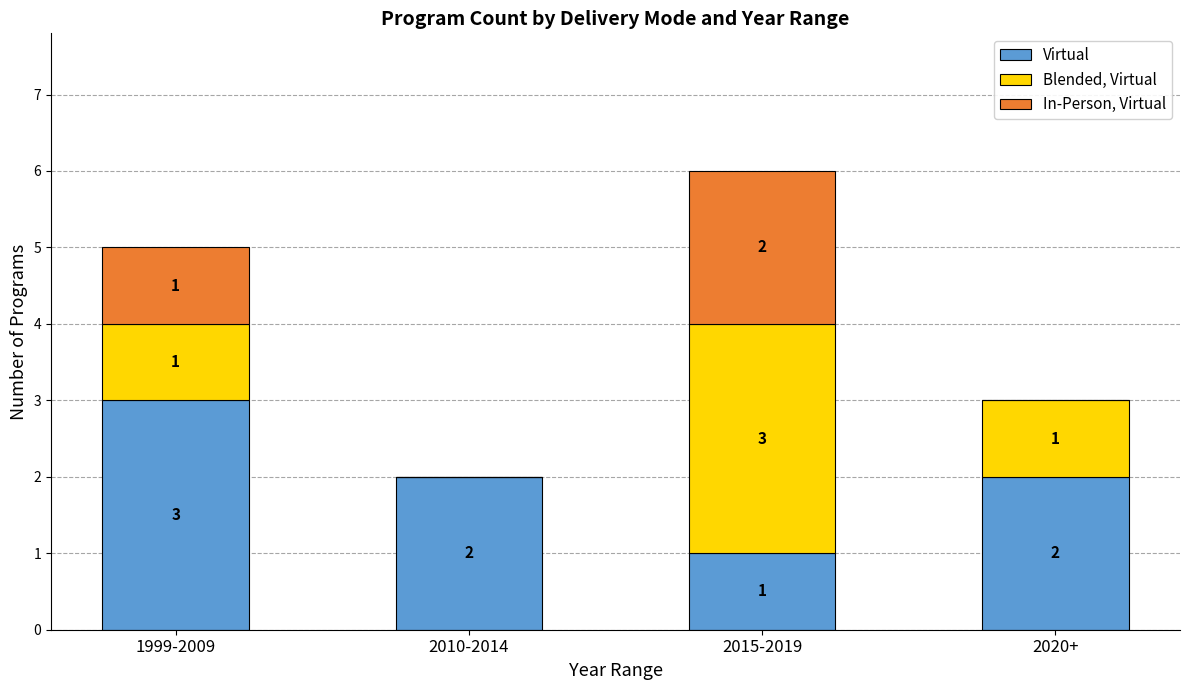

The Virtual series shows 1 at 2020+. True or false?

False